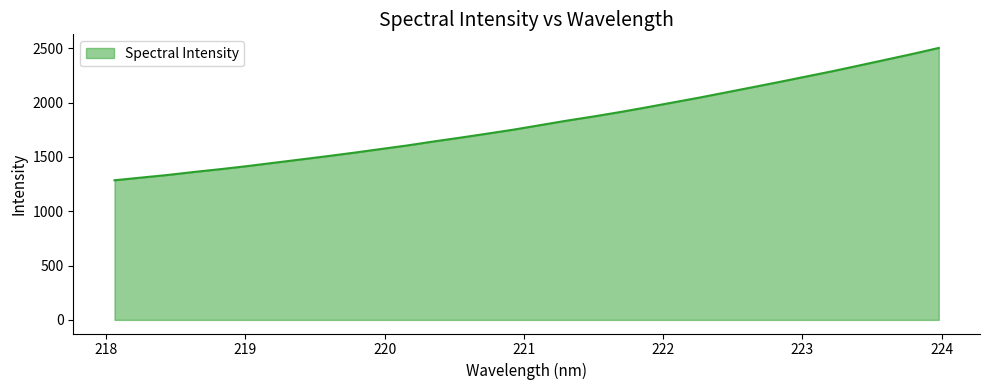

What is the difference between the maximum and minimum values?

1217.5